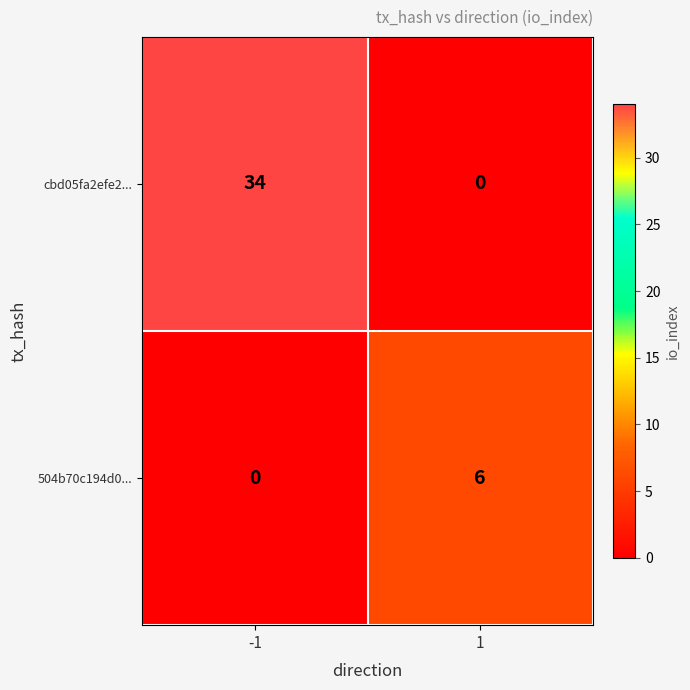

Count the number of categories in the chart.

2